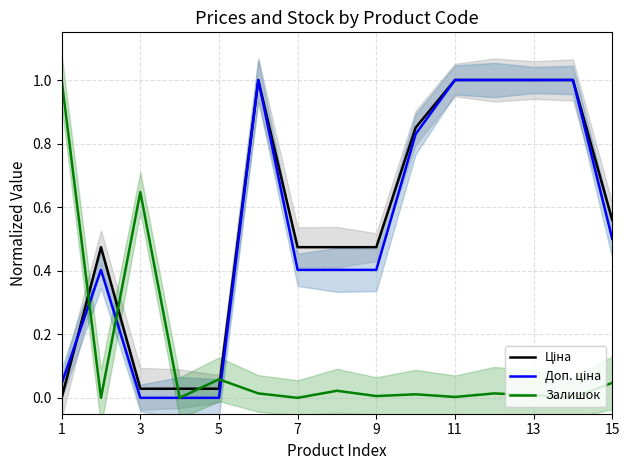

How many lines are shown in the chart?

3